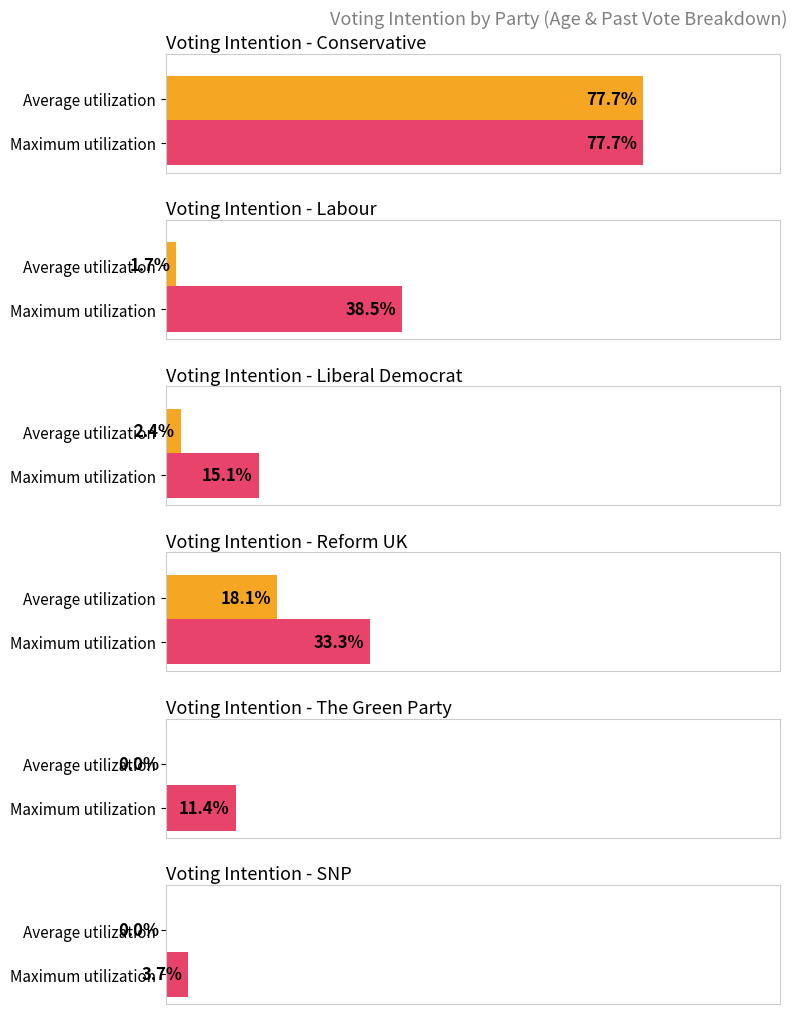

What is the label of the 6th bar from the right?

Conservative